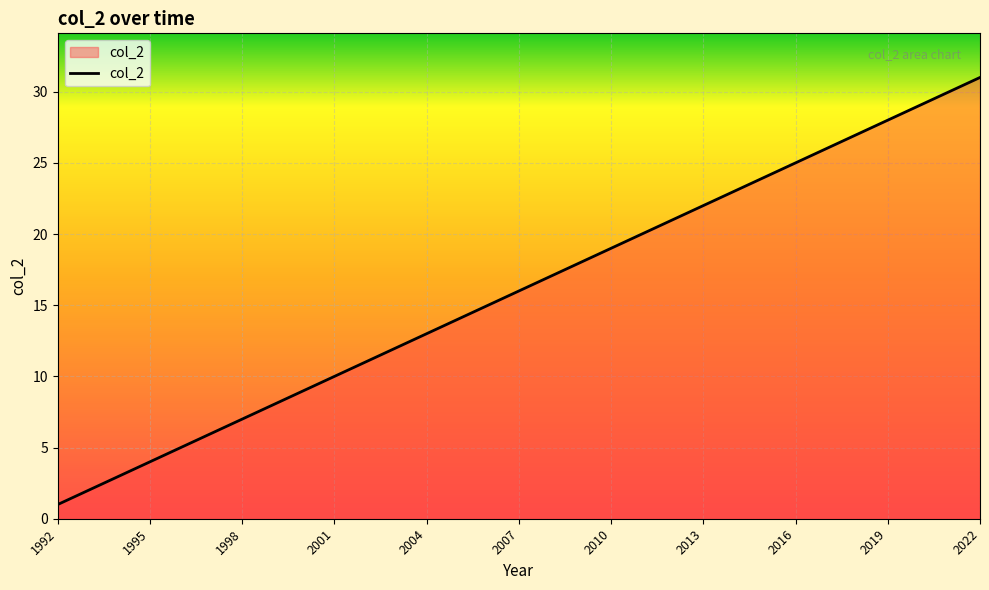

What is the greatest value displayed?

31